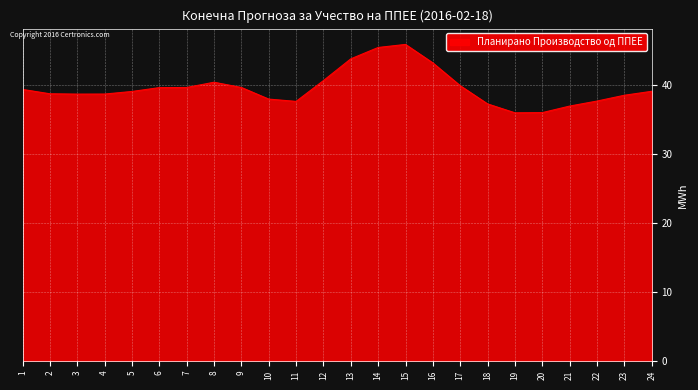

What is the sum of all values?

950.9